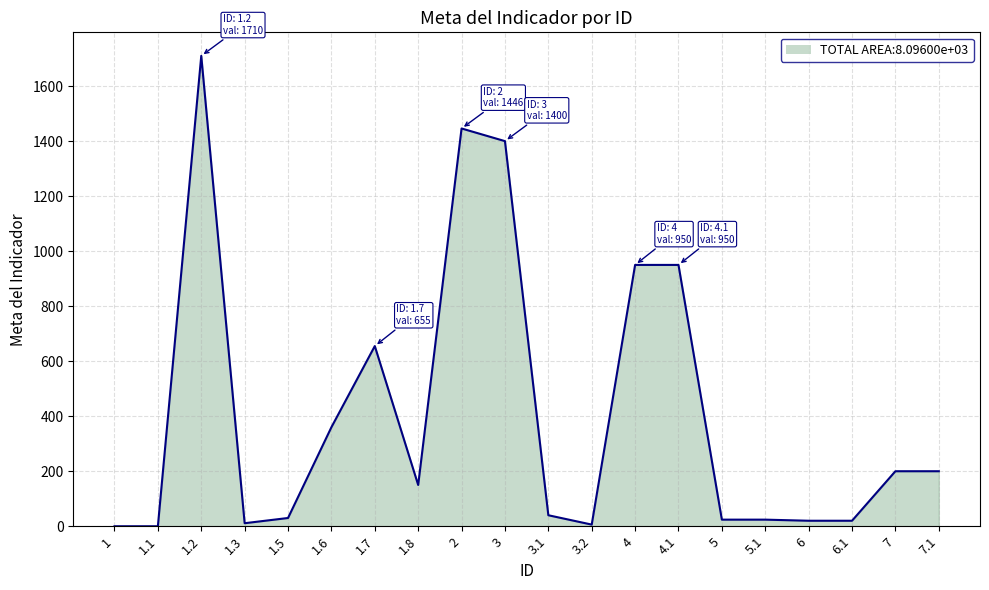

Which has a higher value, 1.2 or 3.1?

1.2